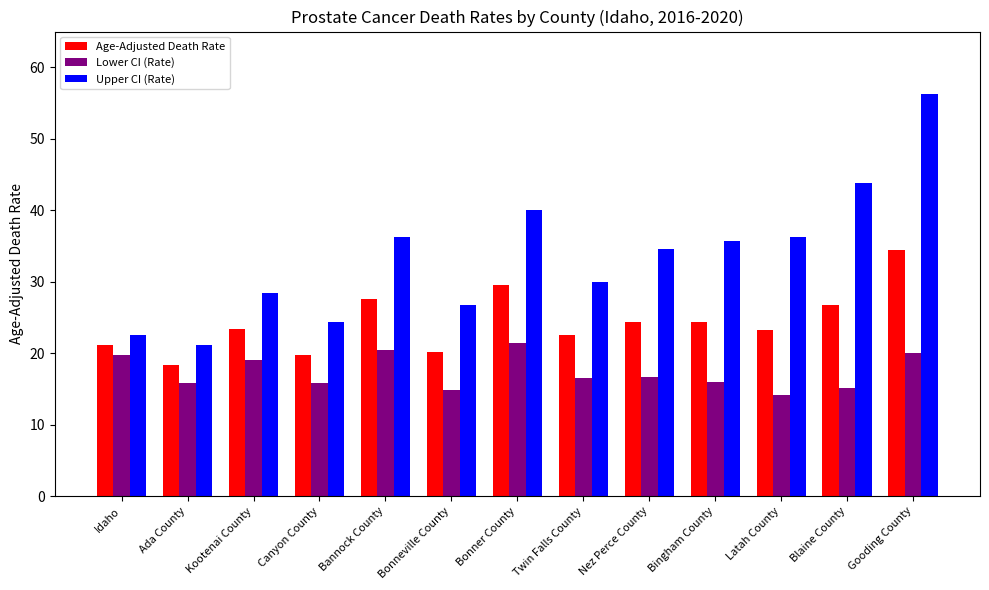

Which series has the largest total across all categories?

Upper CI (Rate)